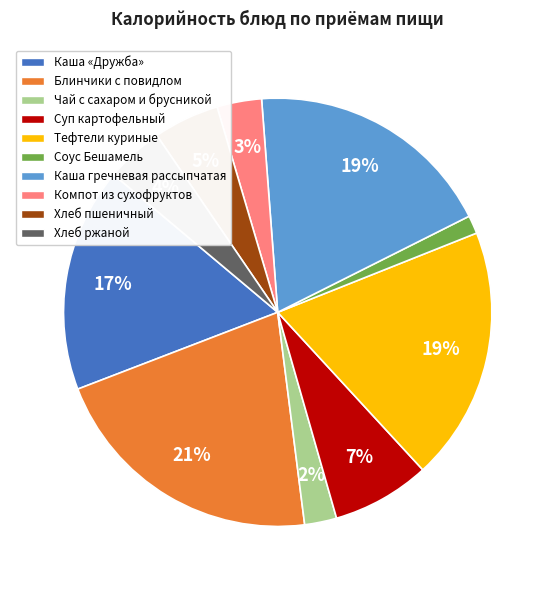

Does any single category account for the majority?

No